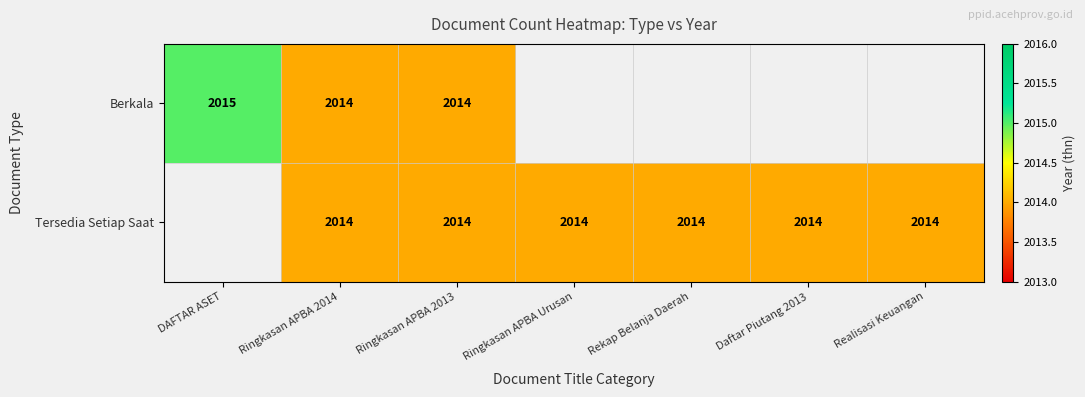

Is the value of Berkala at DAFTAR ASET greater than the value of Tersedia Setiap Saat at Daftar Piutang 2013?

Yes